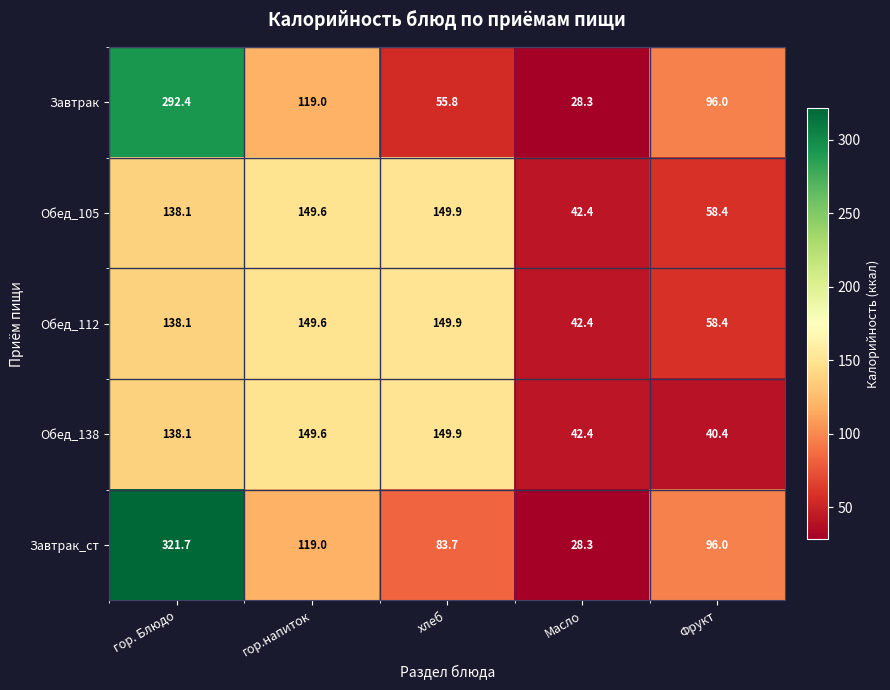

Which series has the widest spread of values?

Завтрак_ст